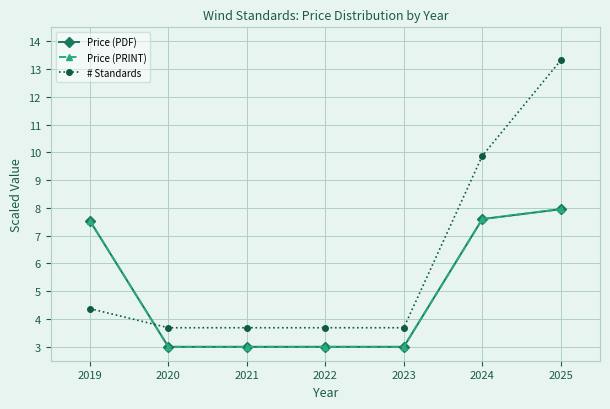

At 2019, list the series in order from smallest to largest.

# Standards, Price (PDF), Price (PRINT)